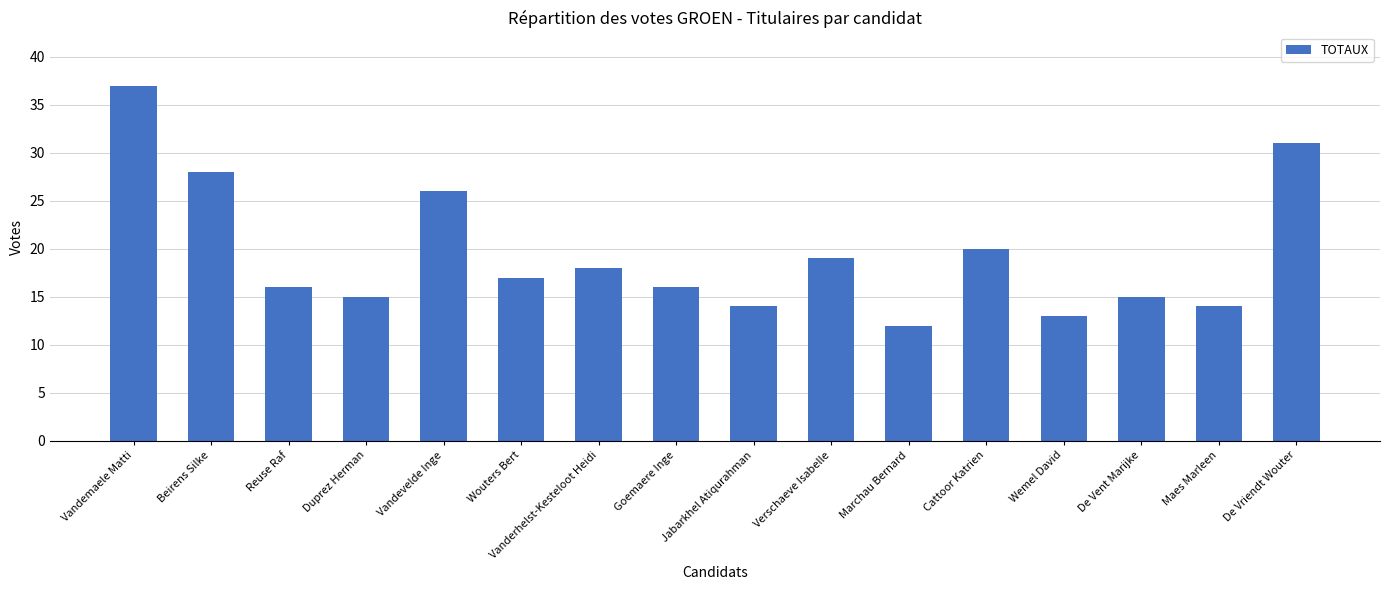

Is it true that the value at Vandevelde Inge is 26?

True